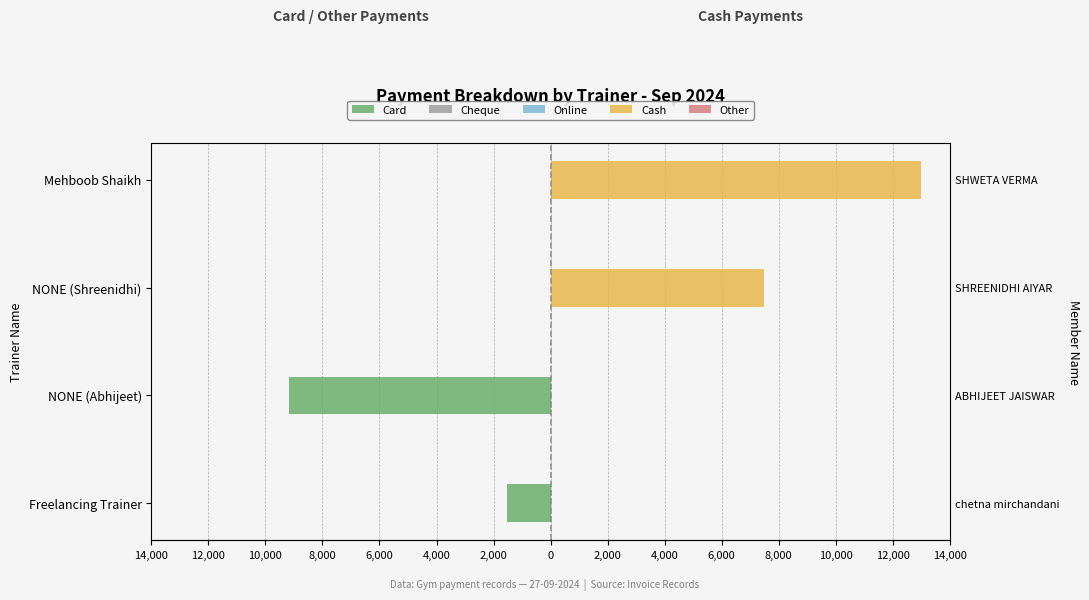

How many series are shown in this chart?

5